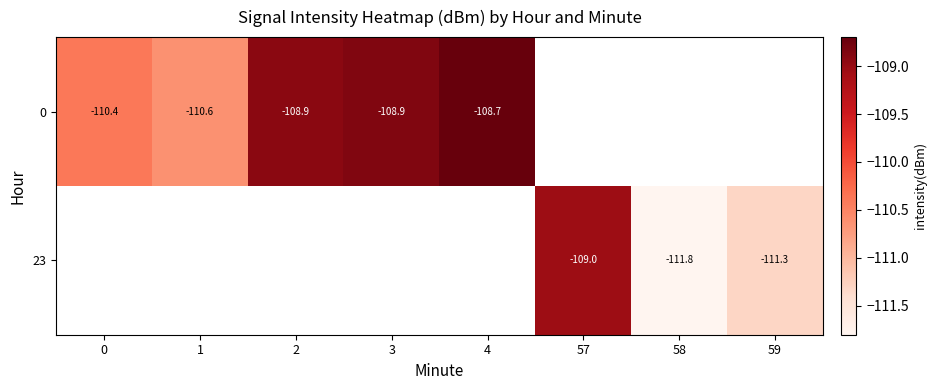

Read the 23 value at 58.

-111.8